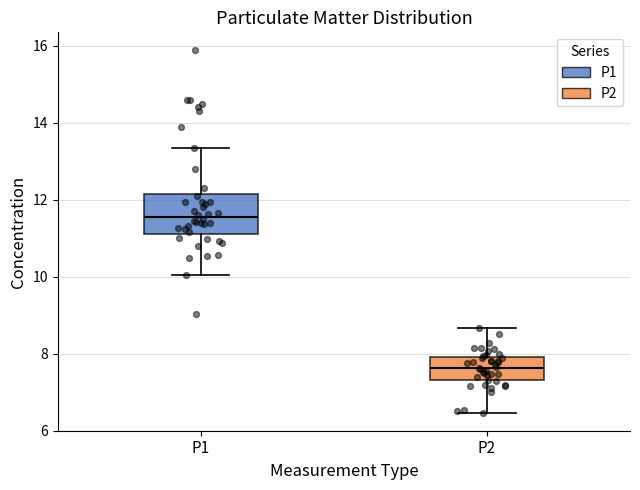

Which box has the lowest median line?

P2